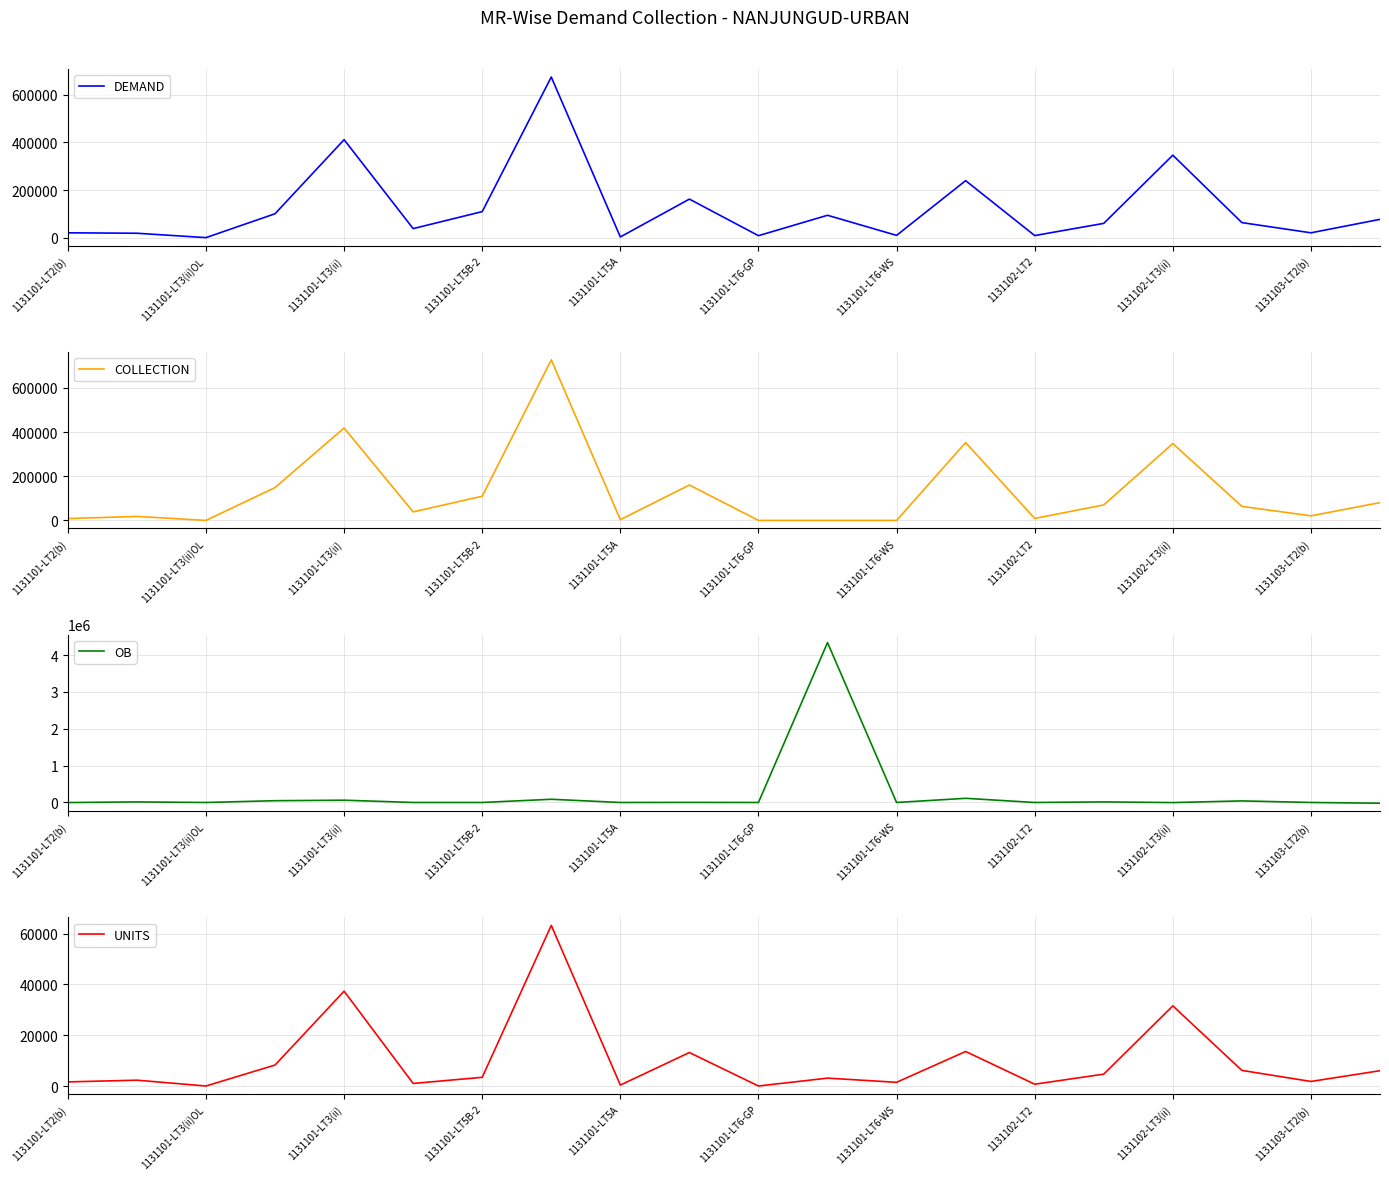

How many categories are shown in the chart?

20